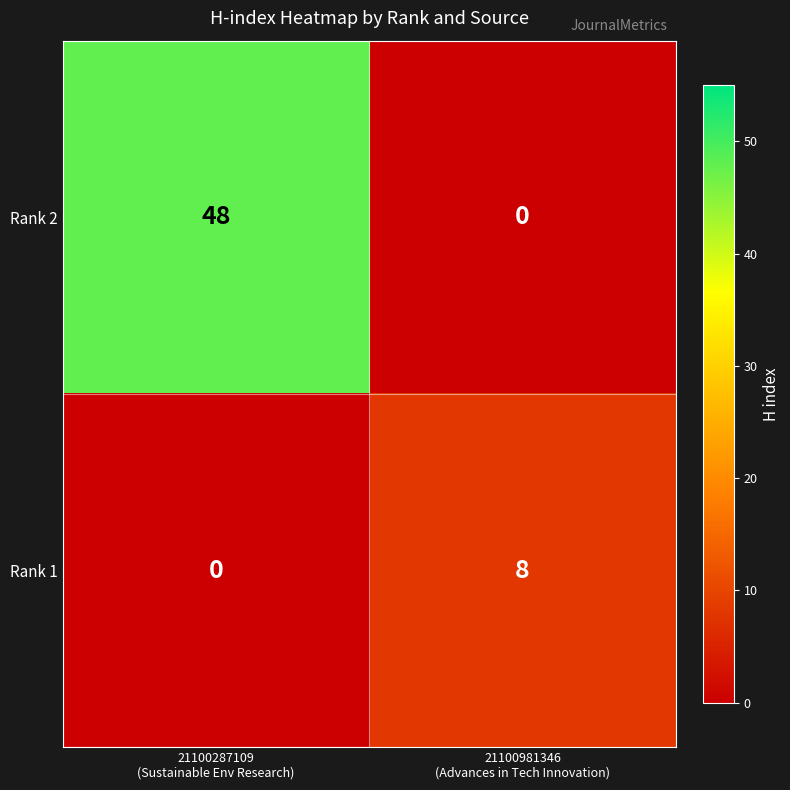

Which series has the widest spread of values?

Rank 2